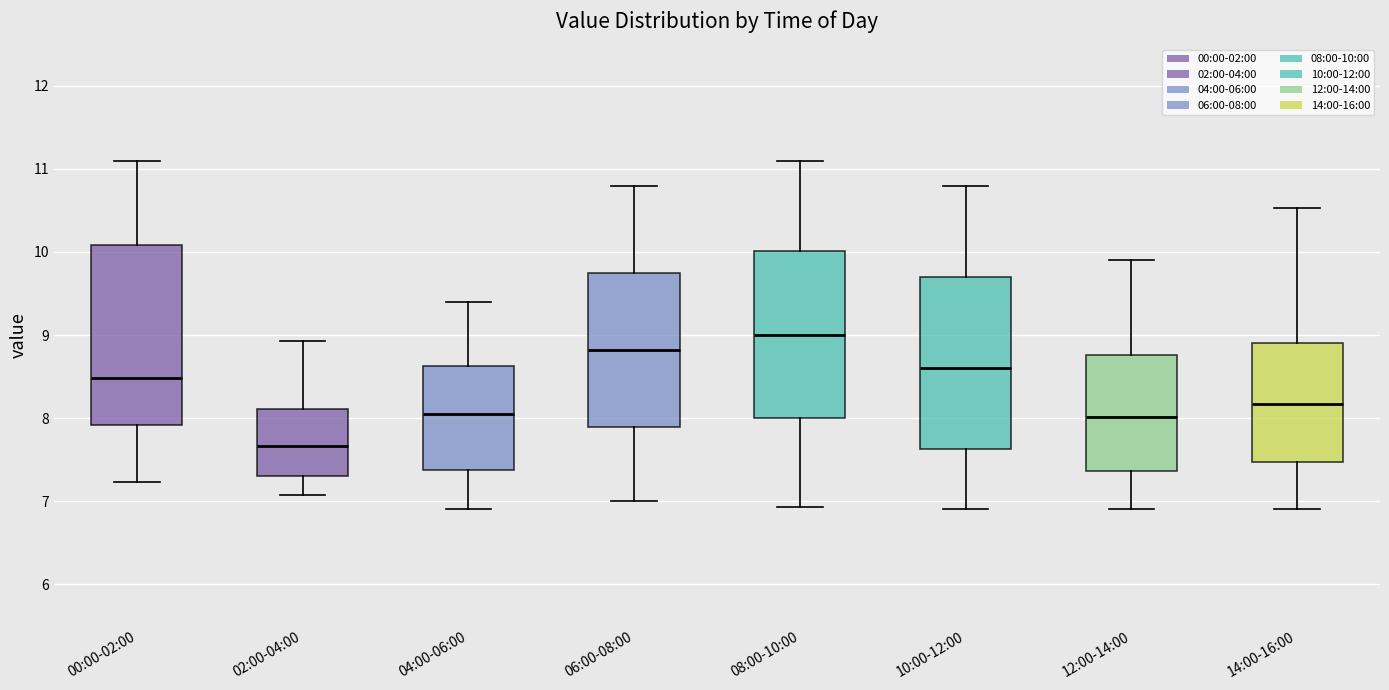

Reading left to right, read every box against the y-axis: the position of its median line, the range the box covers, and the ends of its whiskers. The values are not printed on the chart, so give them approximately, as read against the axis.

00:00-02:00: median 8.5, box 7.9 to 10.1, whiskers 7.2 to 11.1
02:00-04:00: median 7.7, box 7.3 to 8.1, whiskers 7.1 to 8.9
04:00-06:00: median 8.1, box 7.4 to 8.6, whiskers 6.9 to 9.4
06:00-08:00: median 8.8, box 7.9 to 9.8, whiskers 7.0 to 10.8
08:00-10:00: median 9.0, box 8.0 to 10.0, whiskers 6.9 to 11.1
10:00-12:00: median 8.6, box 7.6 to 9.7, whiskers 6.9 to 10.8
12:00-14:00: median 8.0, box 7.4 to 8.8, whiskers 6.9 to 9.9
14:00-16:00: median 8.2, box 7.5 to 8.9, whiskers 6.9 to 10.5